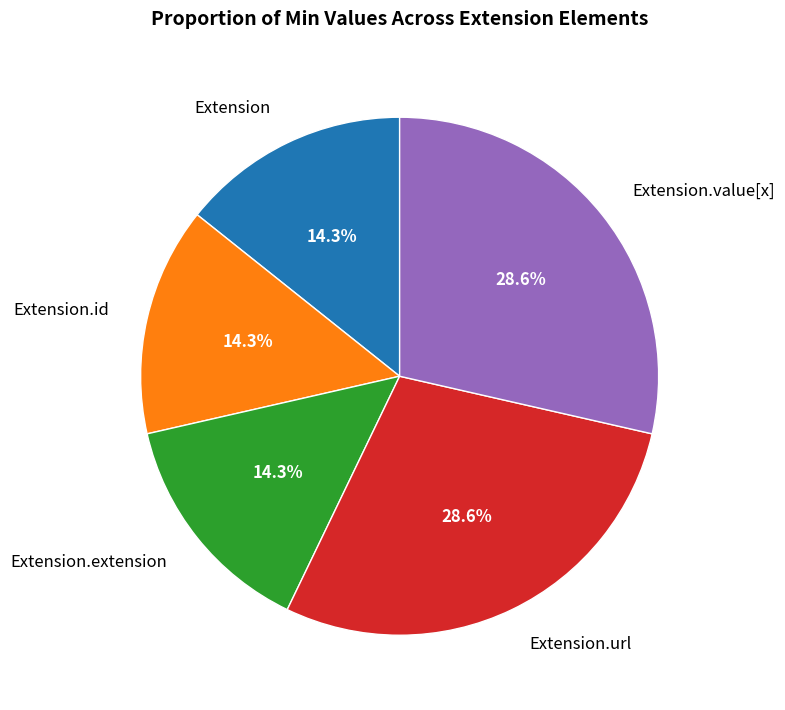

How many segments does this pie chart have?

5